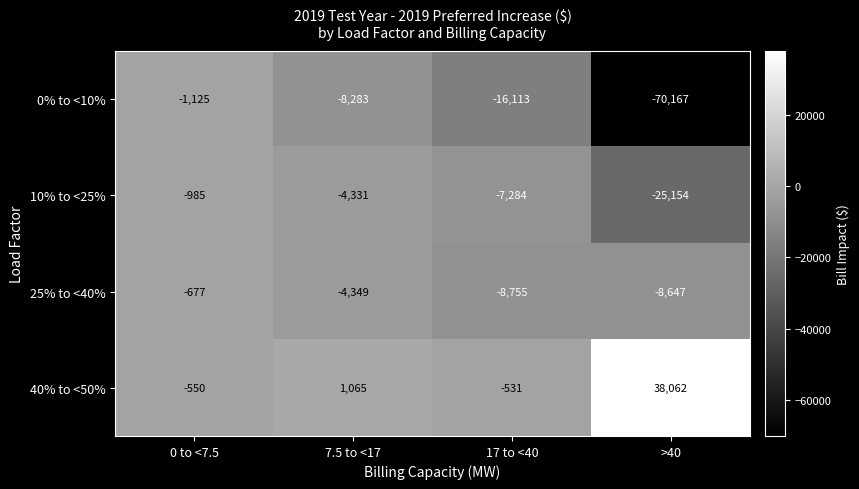

How many 10% to <25% values are between -7284 and -985?

3